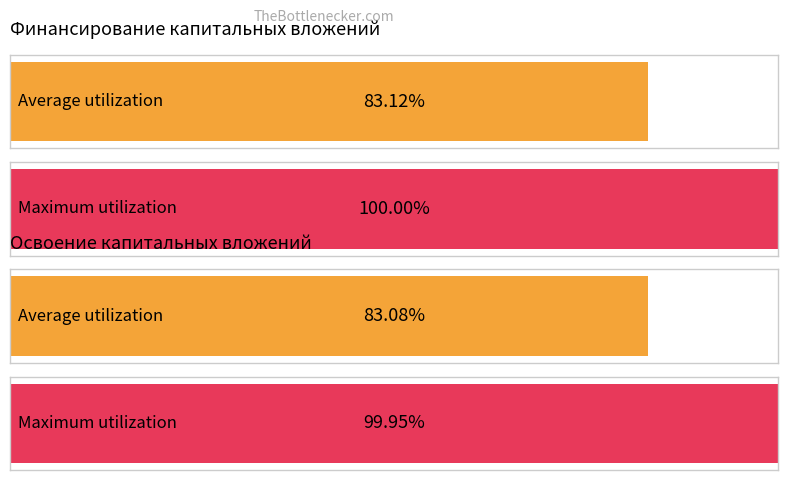

Is it true that Финансирование (план) equals -2 at 1.1?

False